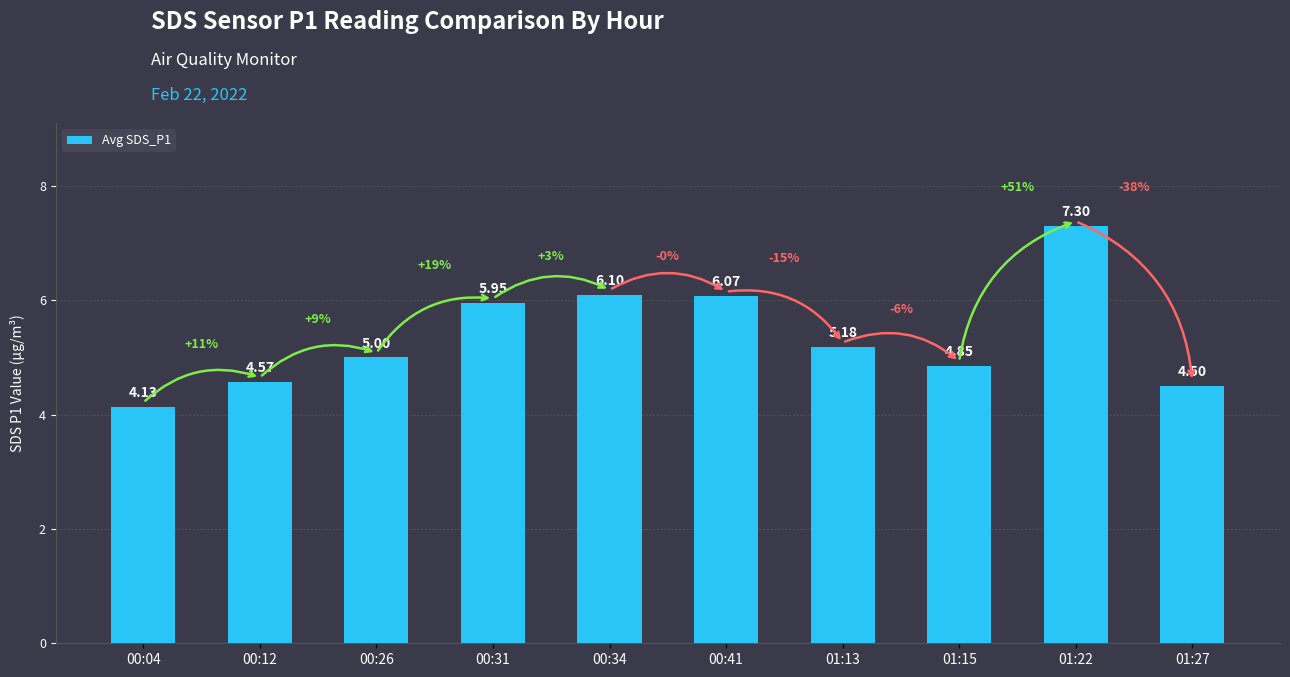

How many categories are shown in the chart?

10